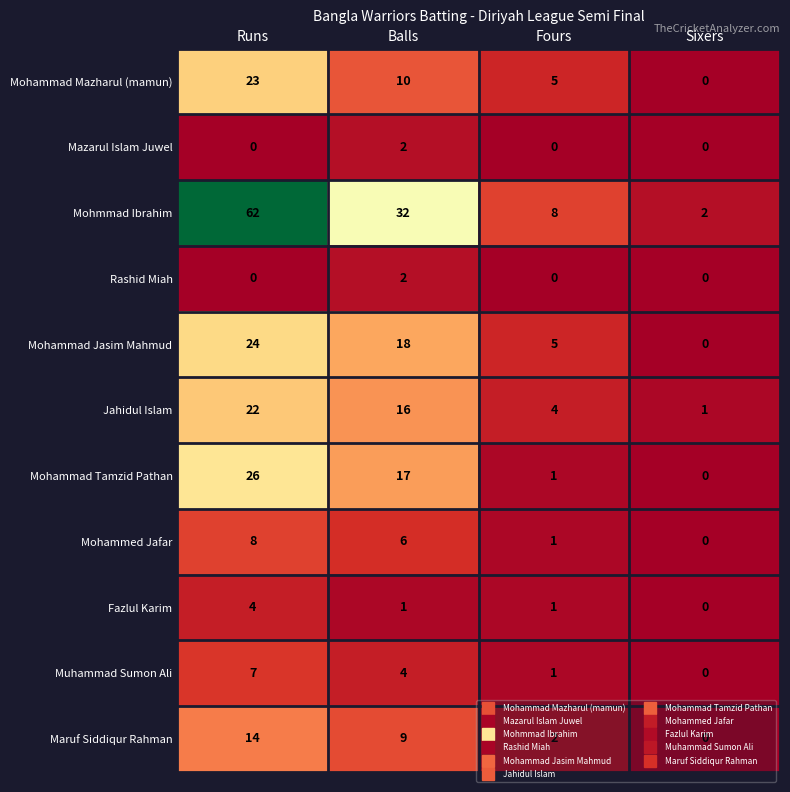

How many values in the Jahidul Islam series are below 16?

2